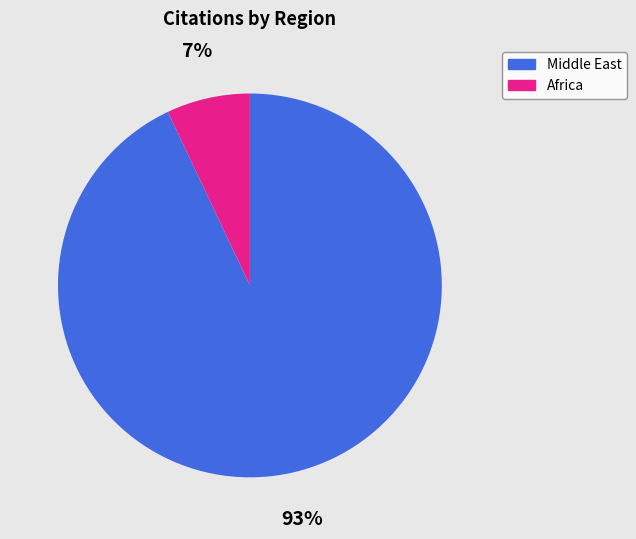

To the nearest percent, what is the average slice percentage?

50%